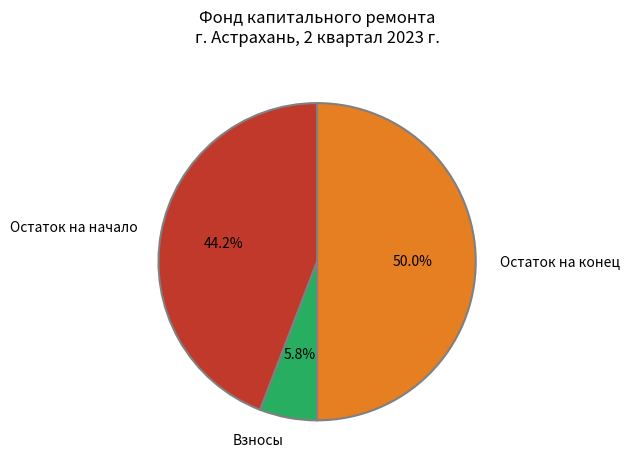

Does Взносы account for over 50% of the chart?

No